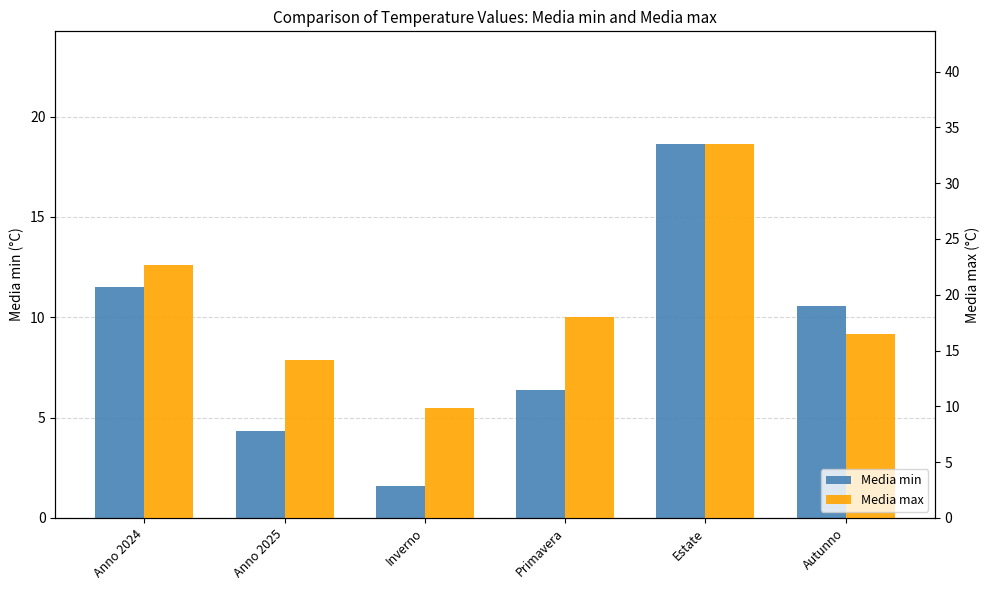

True or false: Media max has a value of 14.1 at Anno 2025.

True